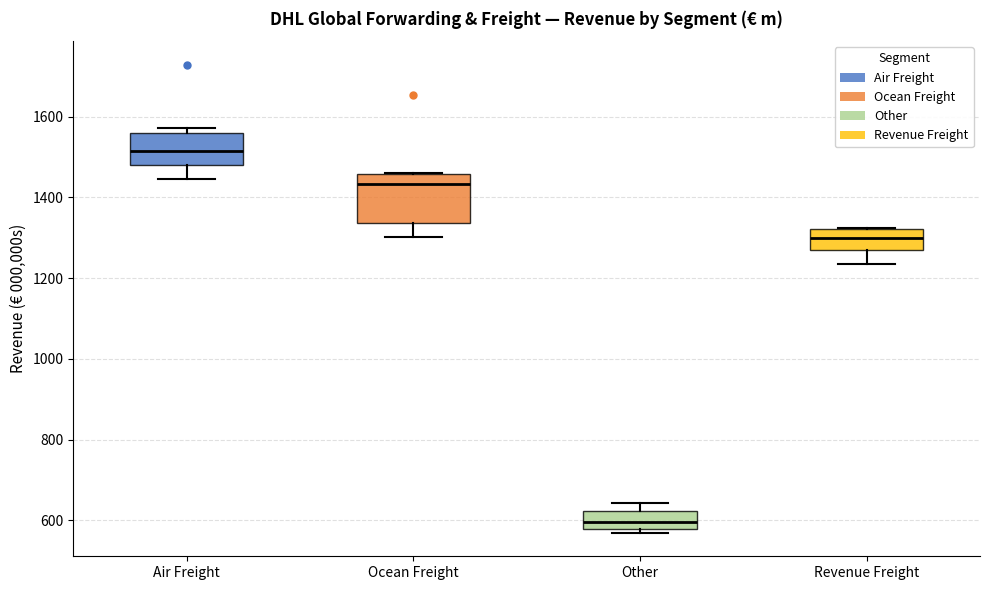

Where is the lower edge of the box for Air Freight on the y-axis? The values are not printed on the chart, so give them approximately, as read against the axis.

1480